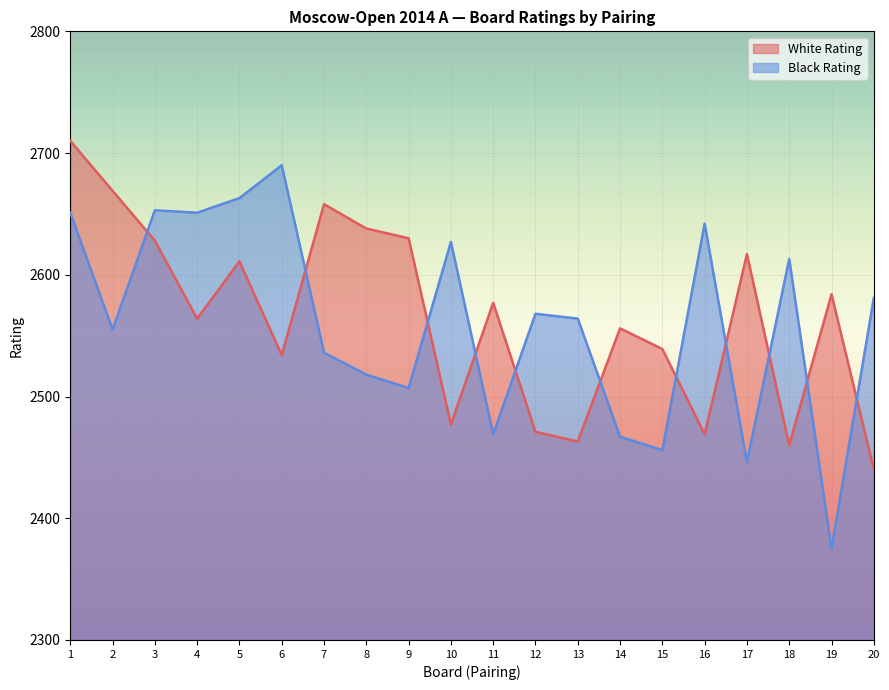

Reading right to left, transcribe all the data shown in this chart.

White Rating: 20=2440	19=2584	18=2460	17=2617	16=2469	15=2539	14=2556	13=2463	12=2471	11=2577	10=2477	9=2630	8=2638	7=2658	6=2534	5=2611	4=2564	3=2628	2=2669	1=2710
Black Rating: 20=2581	19=2375	18=2613	17=2446	16=2642	15=2456	14=2467	13=2564	12=2568	11=2469	10=2627	9=2507	8=2518	7=2536	6=2690	5=2663	4=2651	3=2653	2=2555	1=2651